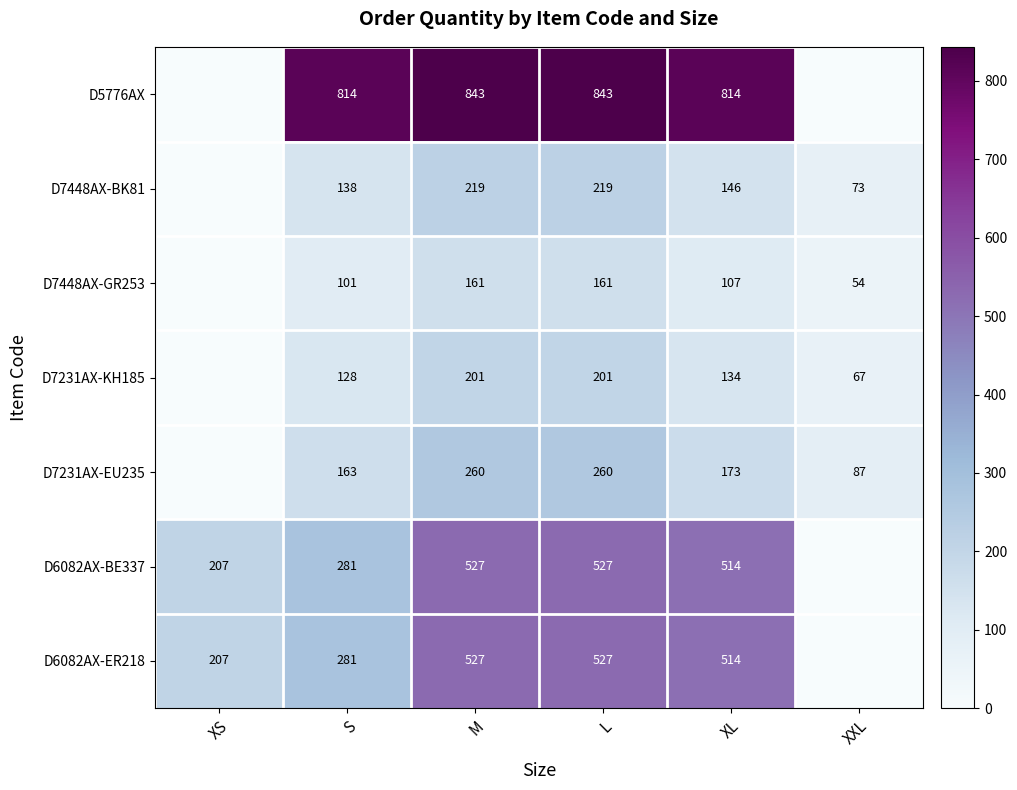

What is the total value across all series at S?

1906